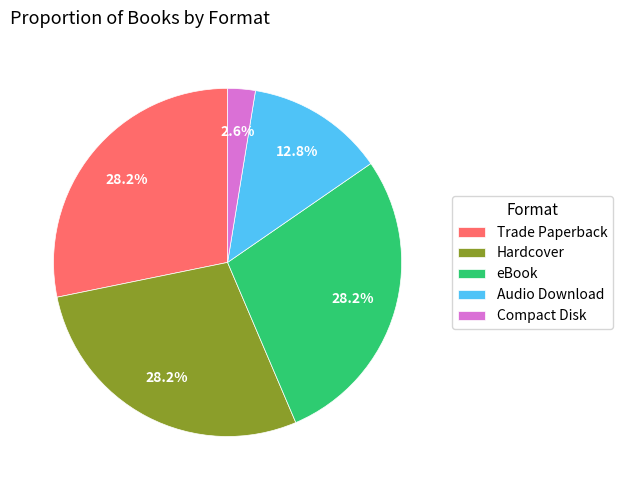

What is the smallest slice in the pie chart?

Compact Disk